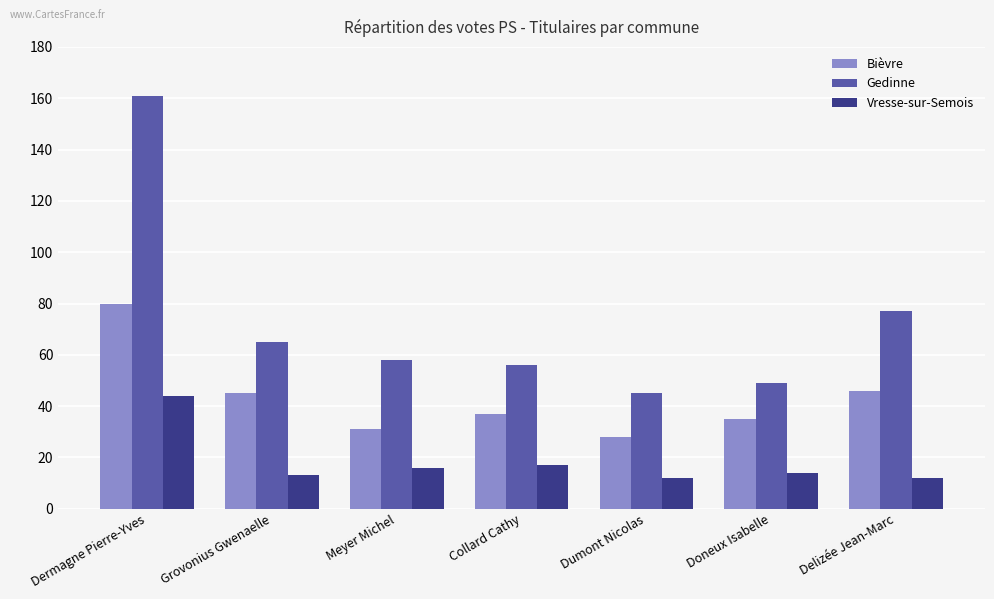

What is the label of the 7th bar from the left?

Delizée Jean-Marc